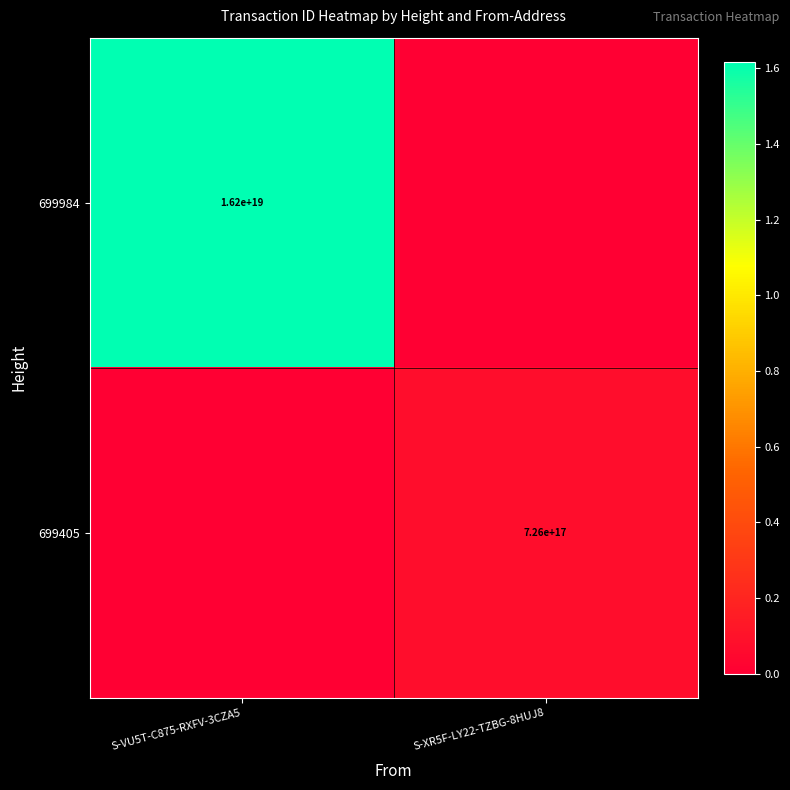

Is it true that 699984 equals 3713738324850735616 at S-VU5T-C875-RXFV-3CZA5?

False